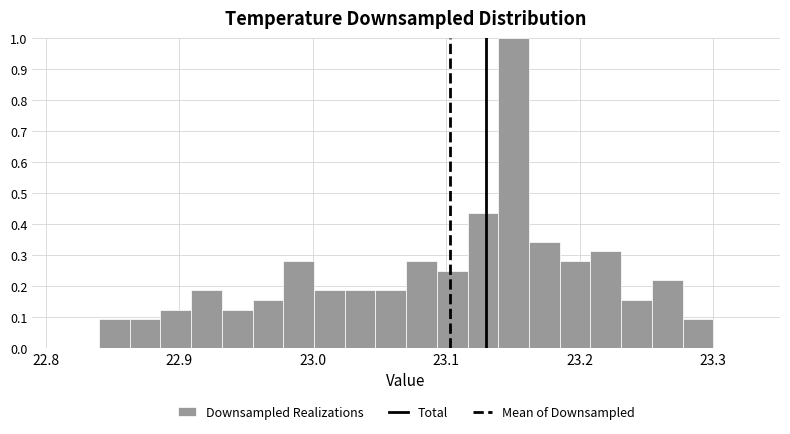

Around what value on the x-axis is the tallest bar? Give the approximate position of its centre, as read against the axis.

23.15